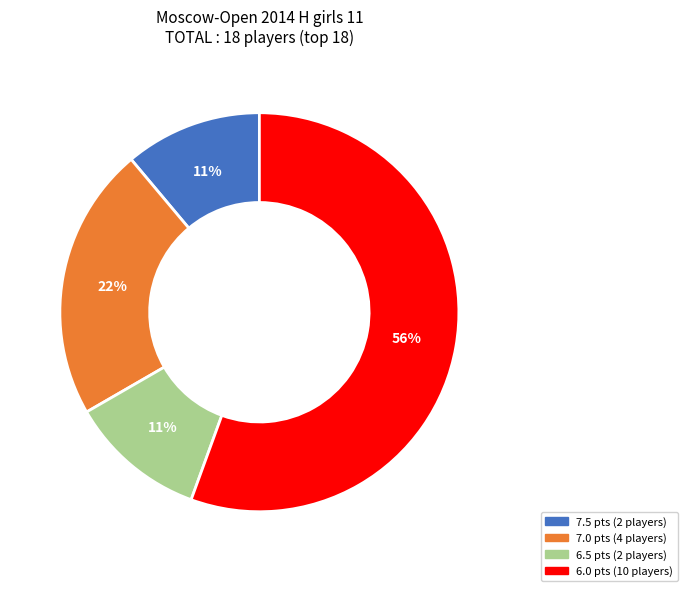

To the nearest percent, what is the average slice percentage?

25%